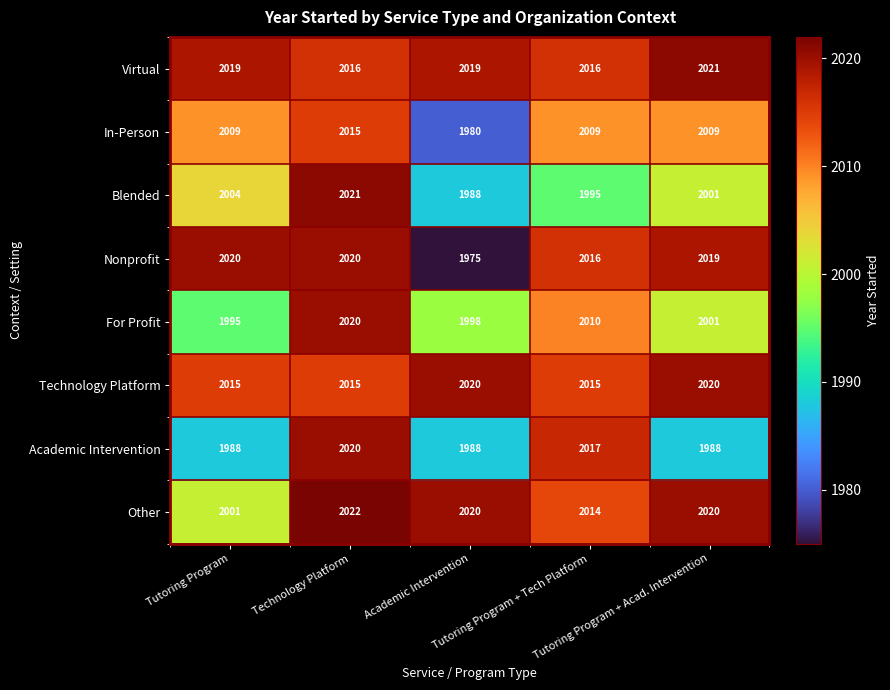

Which series has the largest total across all categories?

Virtual